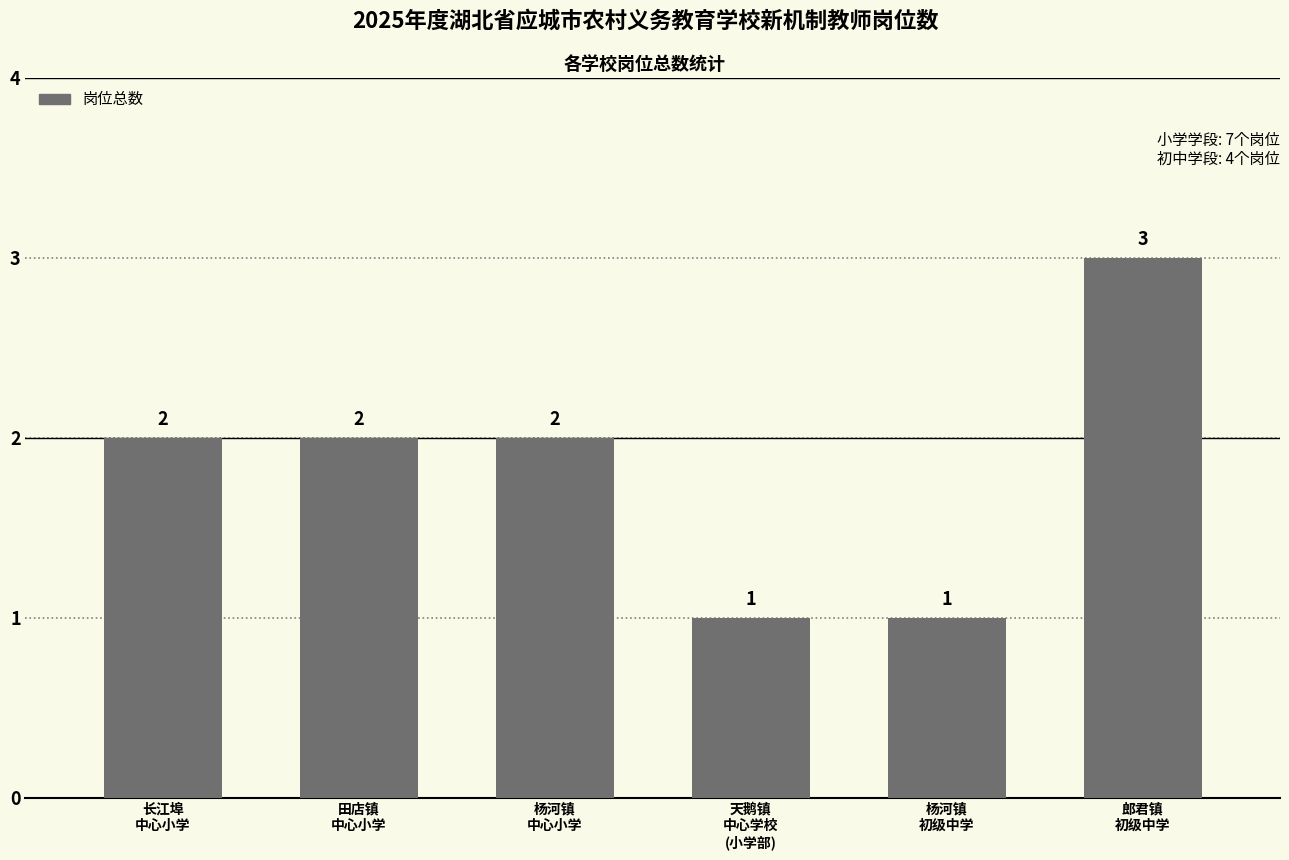

True or false: the data shows 2 at 田店镇
中心小学.

True